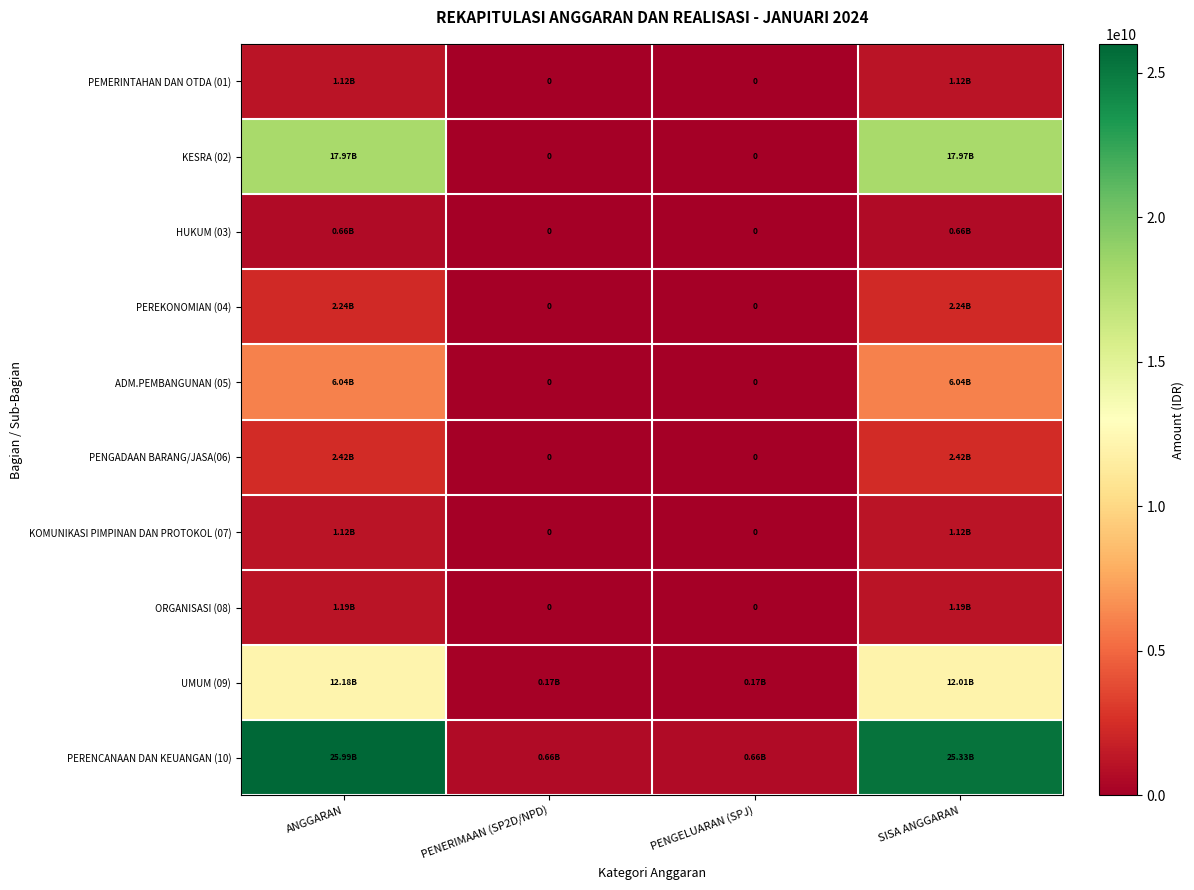

The value of ADM.PEMBANGUNAN (05) at PENGELUARAN (SPJ) is -3791234985. True or false?

False